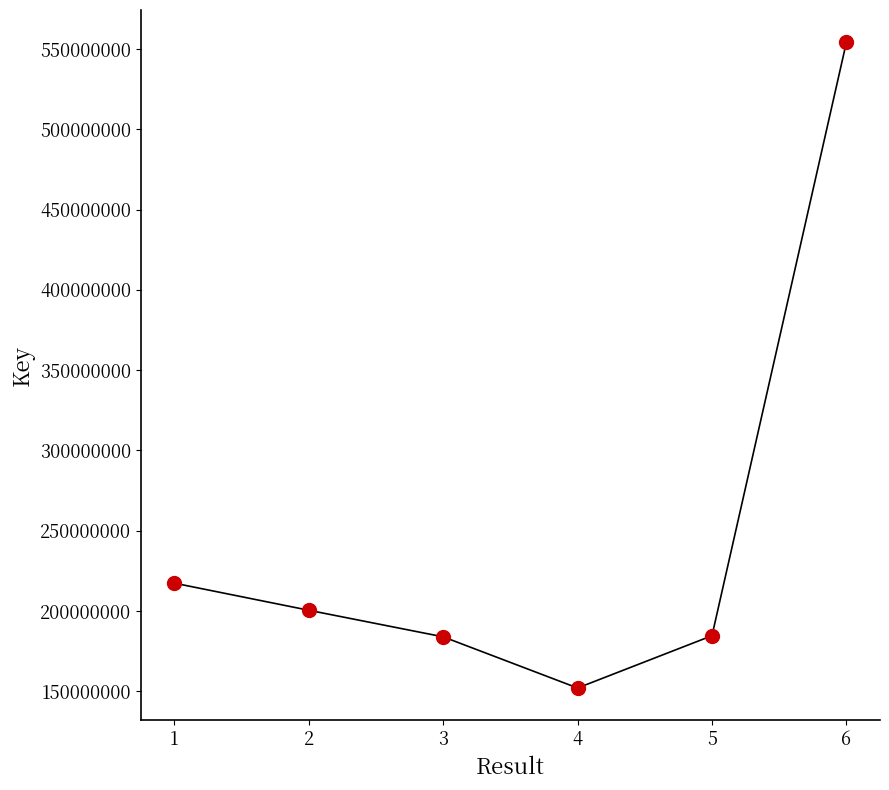

Which has a higher value, 3 or 6?

6